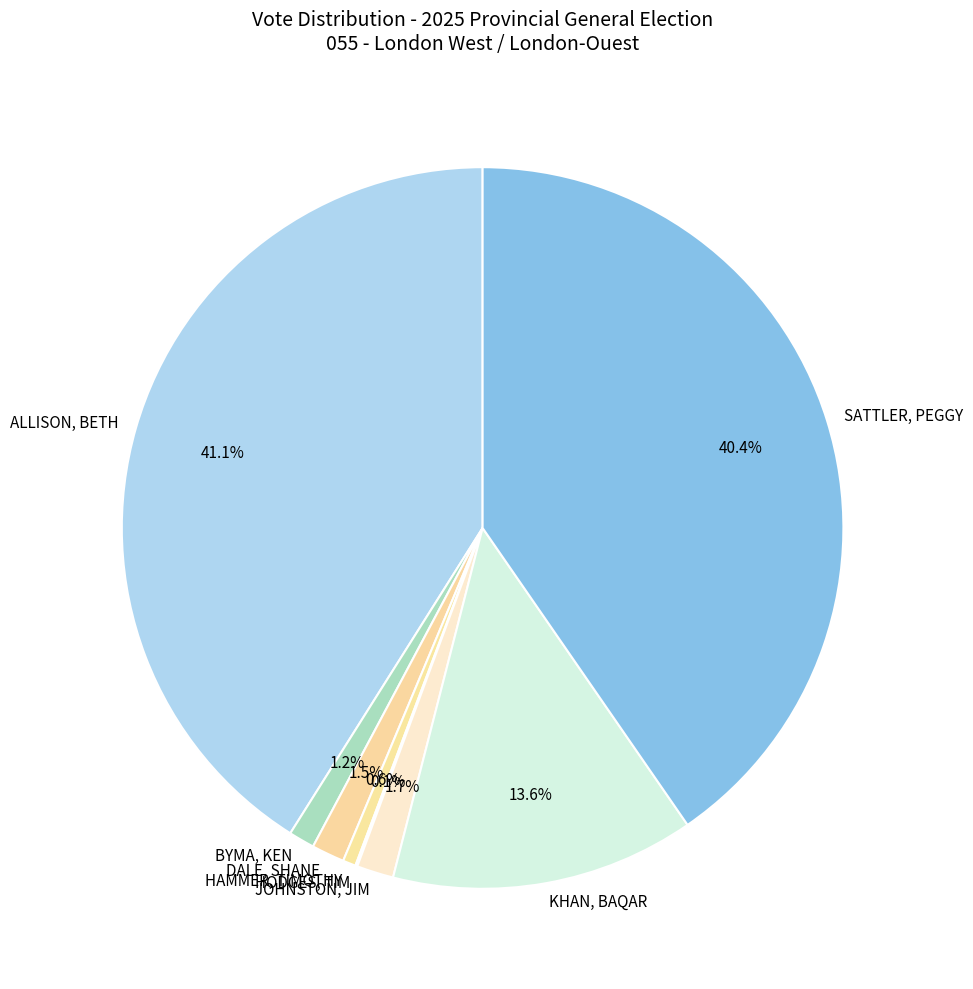

Approximately how many times larger is the value at DALE, SHANE compared to HAMMER, TIMOTHY?

2.5